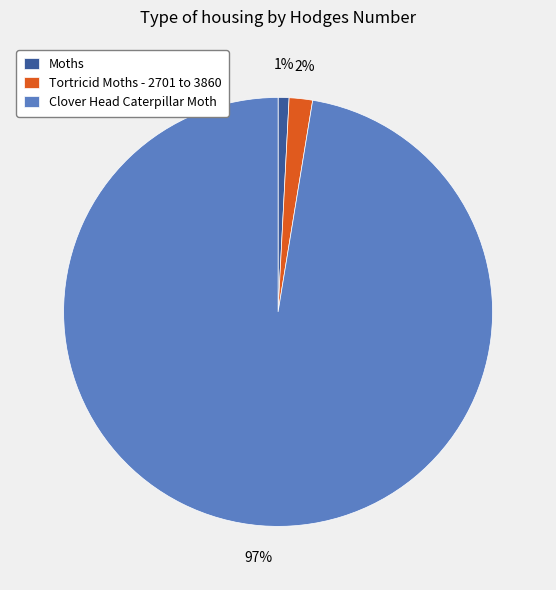

Rank the categories by value from lowest to highest.

Moths, Tortricid Moths - 2701 to 3860, Clover Head Caterpillar Moth